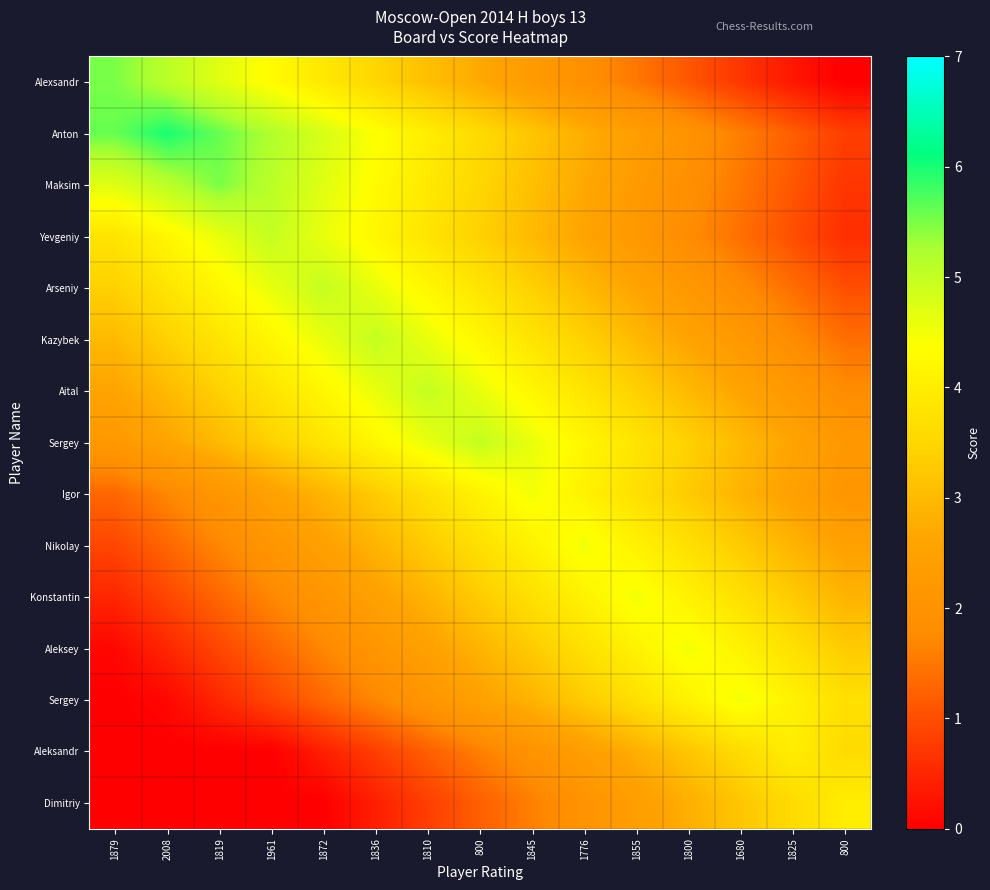

At which category does the chart reach its minimum across all series?

800